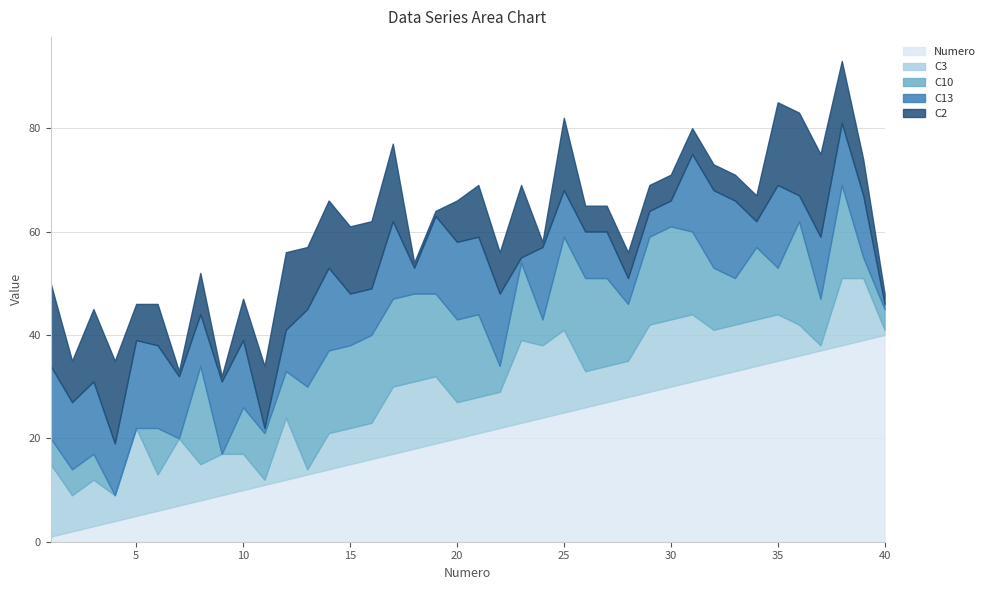

How many data points does each series have?

40